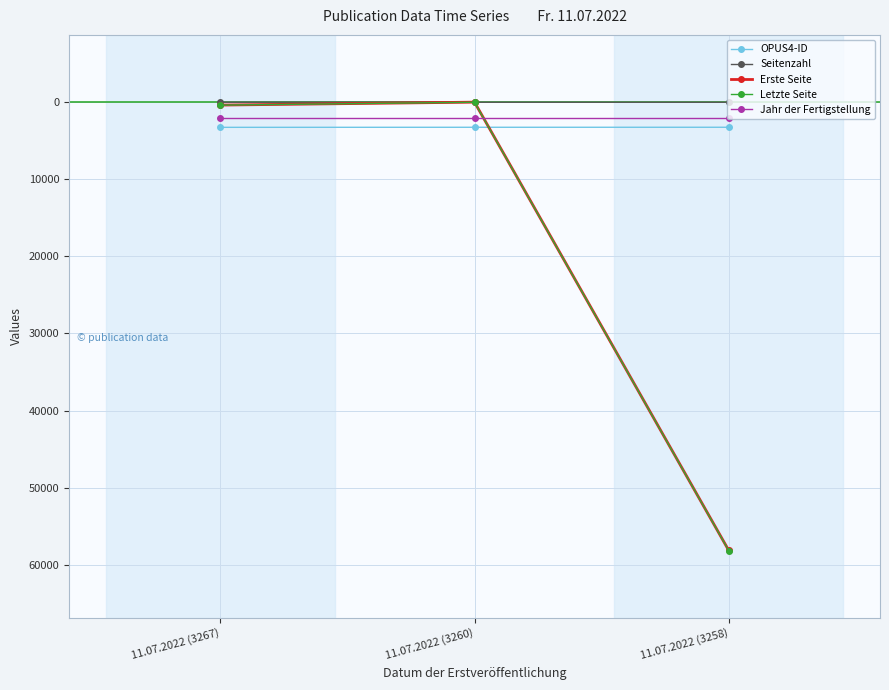

How many lines are shown in the chart?

5